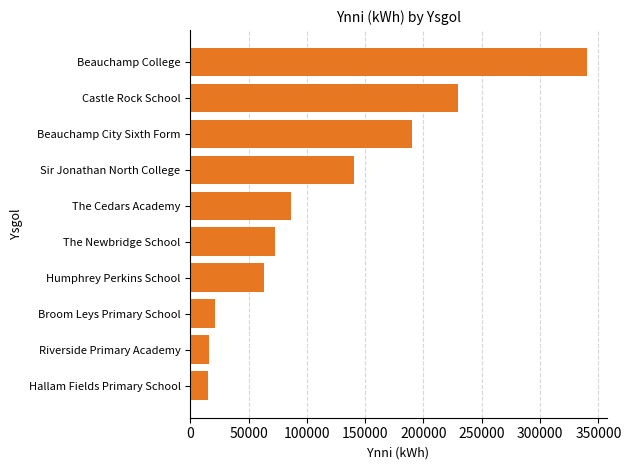

True or false: the data shows 544203 at Beauchamp College.

False